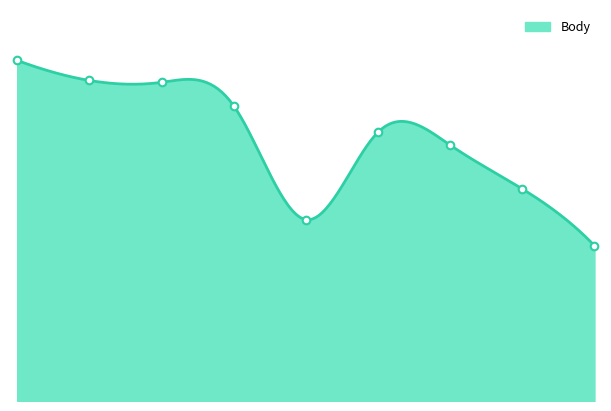

Between Šturdíková Zuzana and Svatíková Tamara, which is larger?

Svatíková Tamara